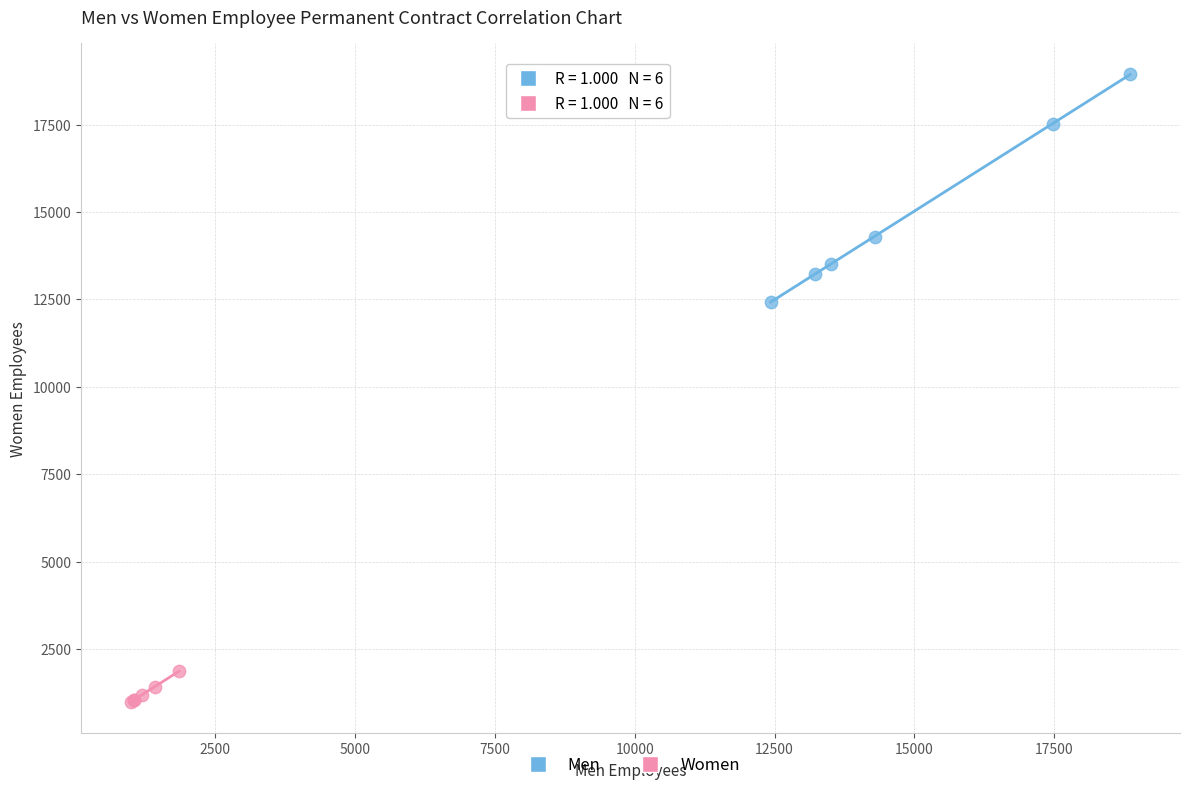

Which series has the widest spread of Y values?

Men